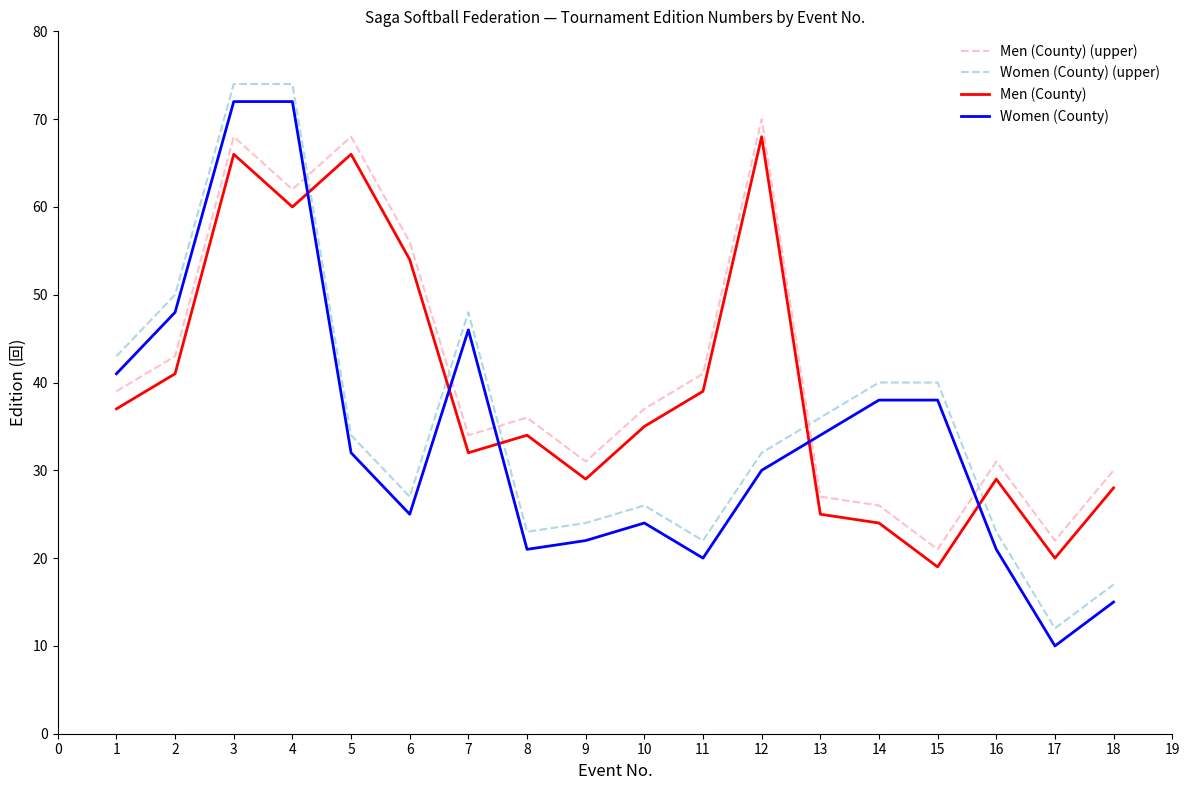

Does the chart display data point markers on the line(s)?

No